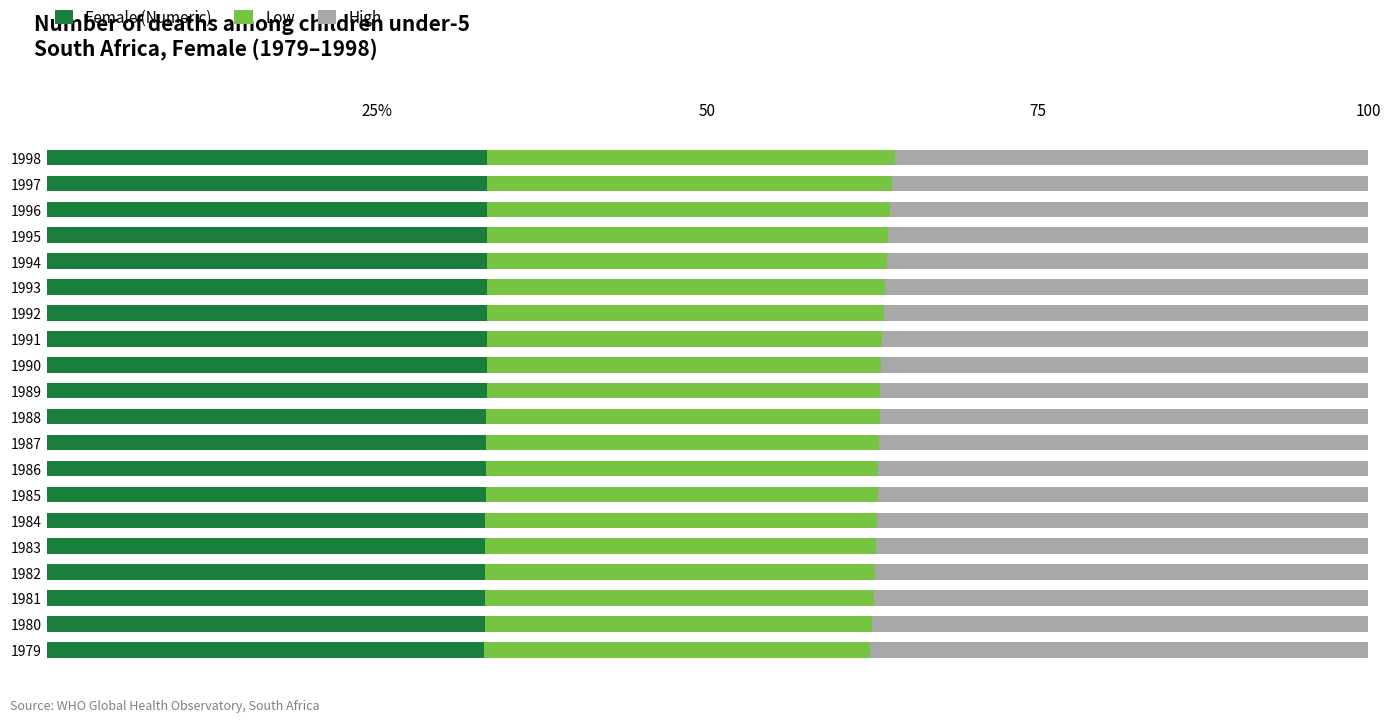

Which series has the largest total across all categories?

High